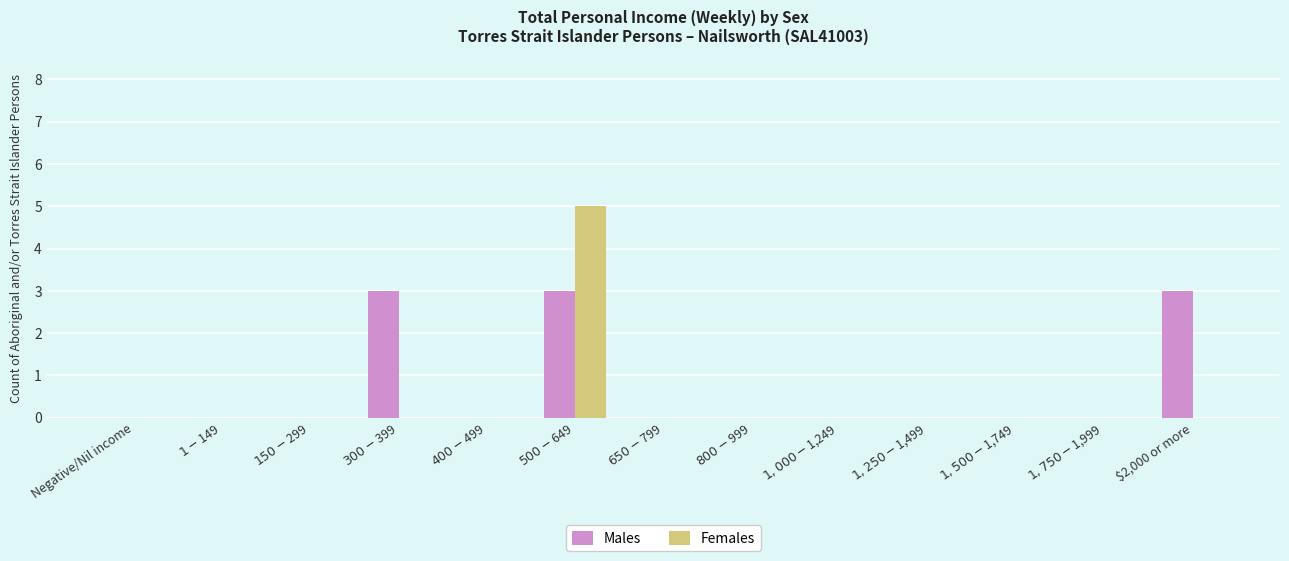

How many categories are shown in the chart?

13